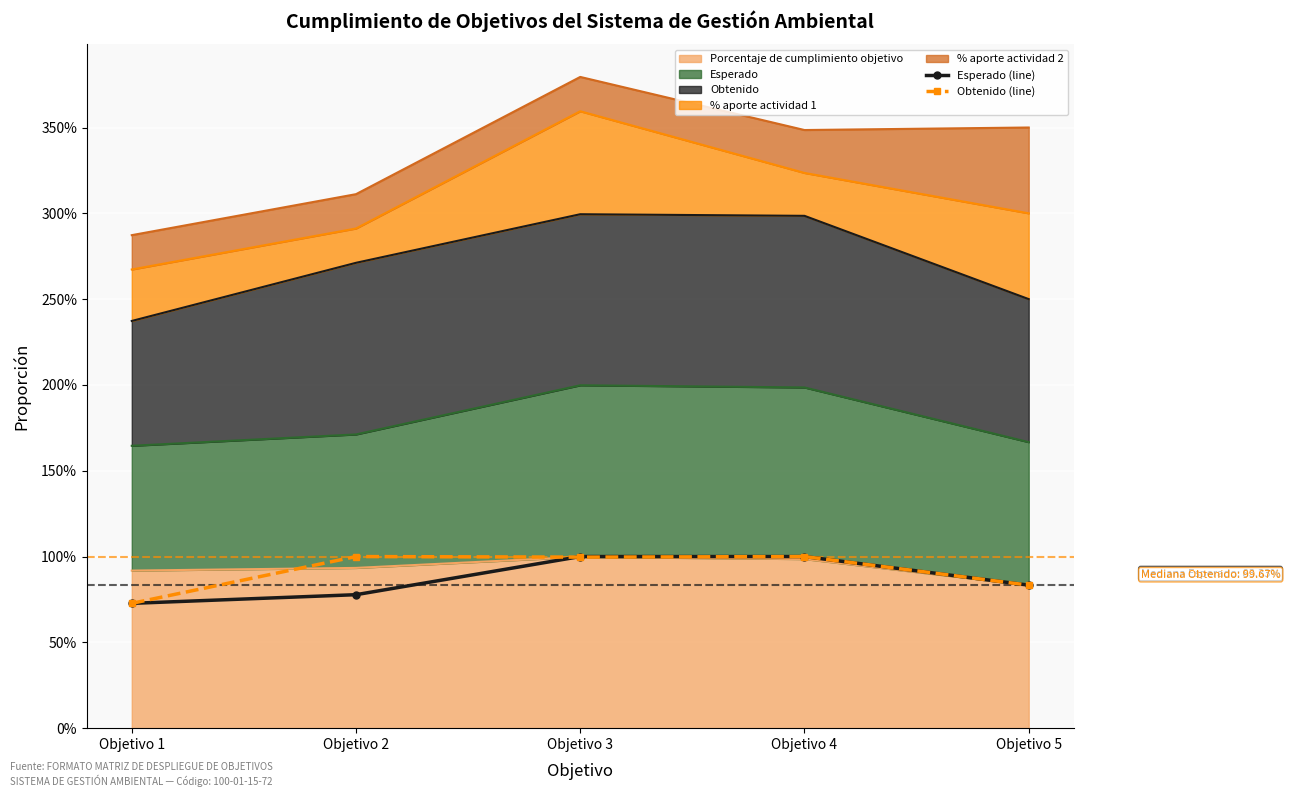

The Obtenido (line) series shows 1.8 at Objetivo 2. True or false?

False